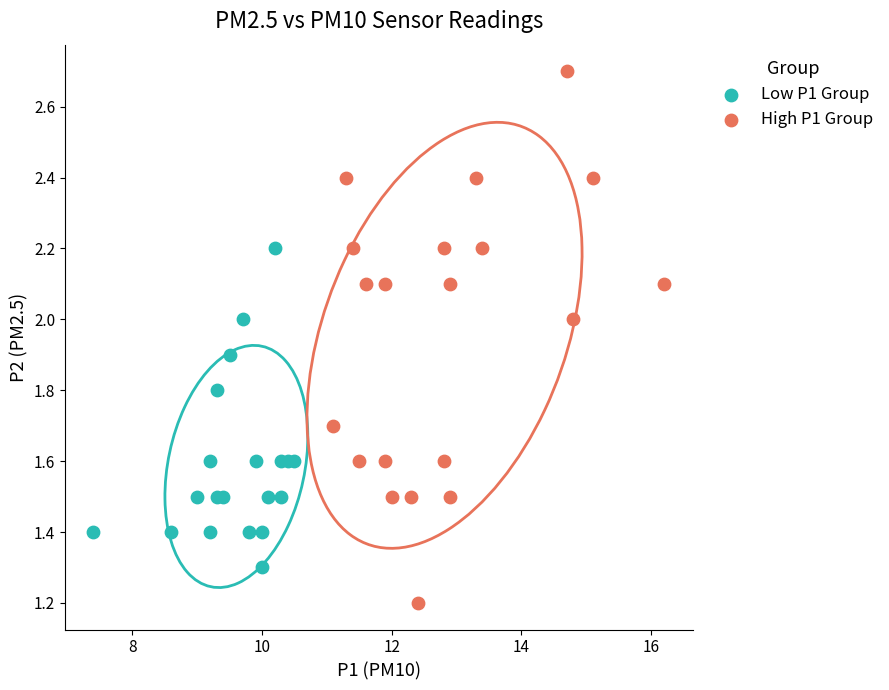

Which series has the widest spread of Y values?

High P1 Group